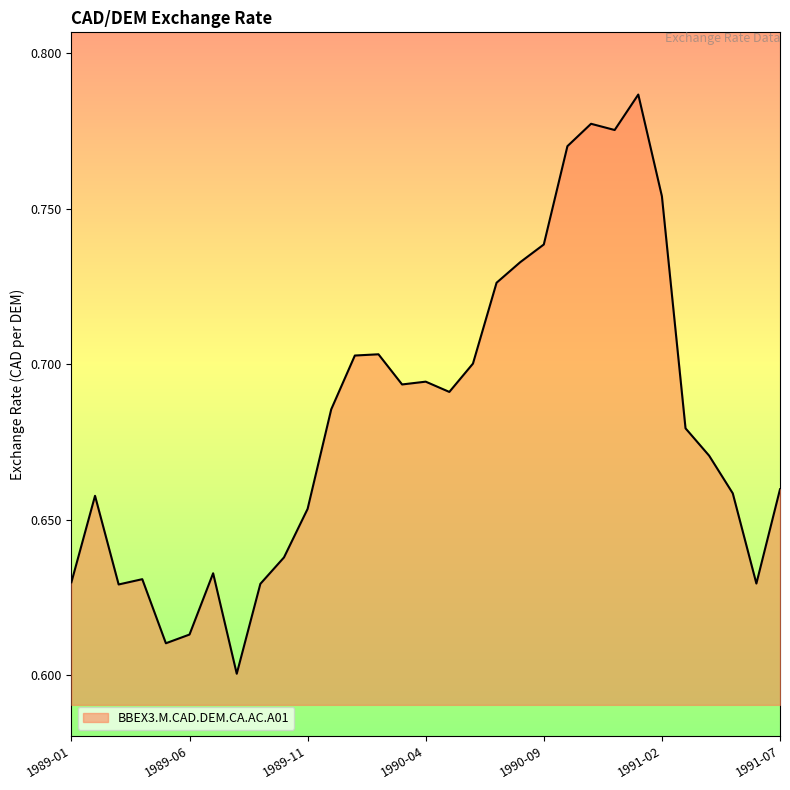

Rank the categories by value from highest to lowest.

1991-01, 1990-11, 1990-12, 1990-10, 1991-02, 1990-09, 1990-08, 1990-07, 1990-02, 1990-01, 1990-06, 1990-04, 1990-03, 1990-05, 1989-12, 1991-03, 1991-04, 1991-07, 1991-05, 1989-02, 1989-11, 1989-10, 1989-07, 1989-04, 1989-01, 1991-06, 1989-09, 1989-03, 1989-06, 1989-05, 1989-08